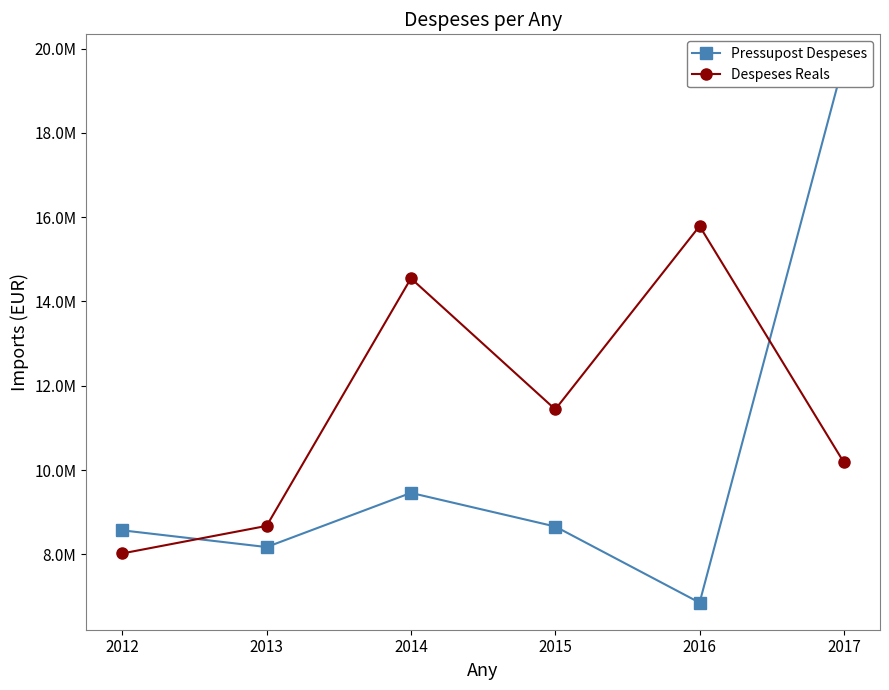

Reading left to right, extract all data points from this chart.

Pressupost Despeses: 8570545.0	8173610.0	9458611.0	8660843.0	6854659.0	19694865.0
Despeses Reals: 8022645.7	8675726.2	14548431.3	11439509.2	15788569.6	10180191.1